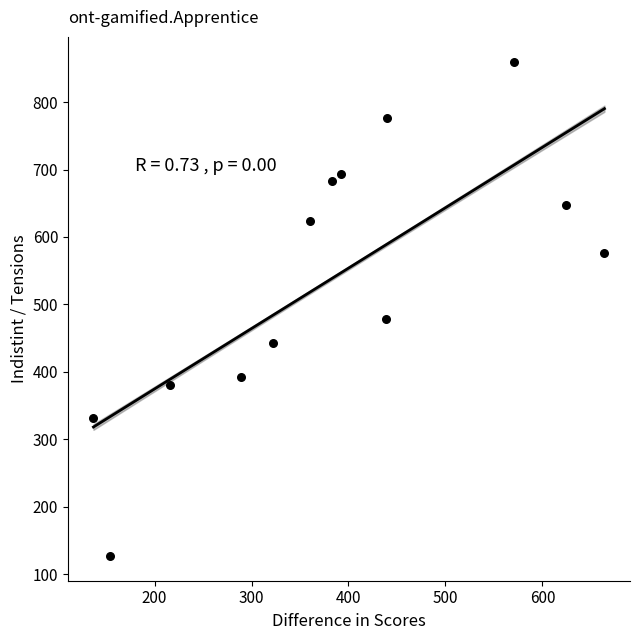

What is the range of Y values (max minus min)?

733